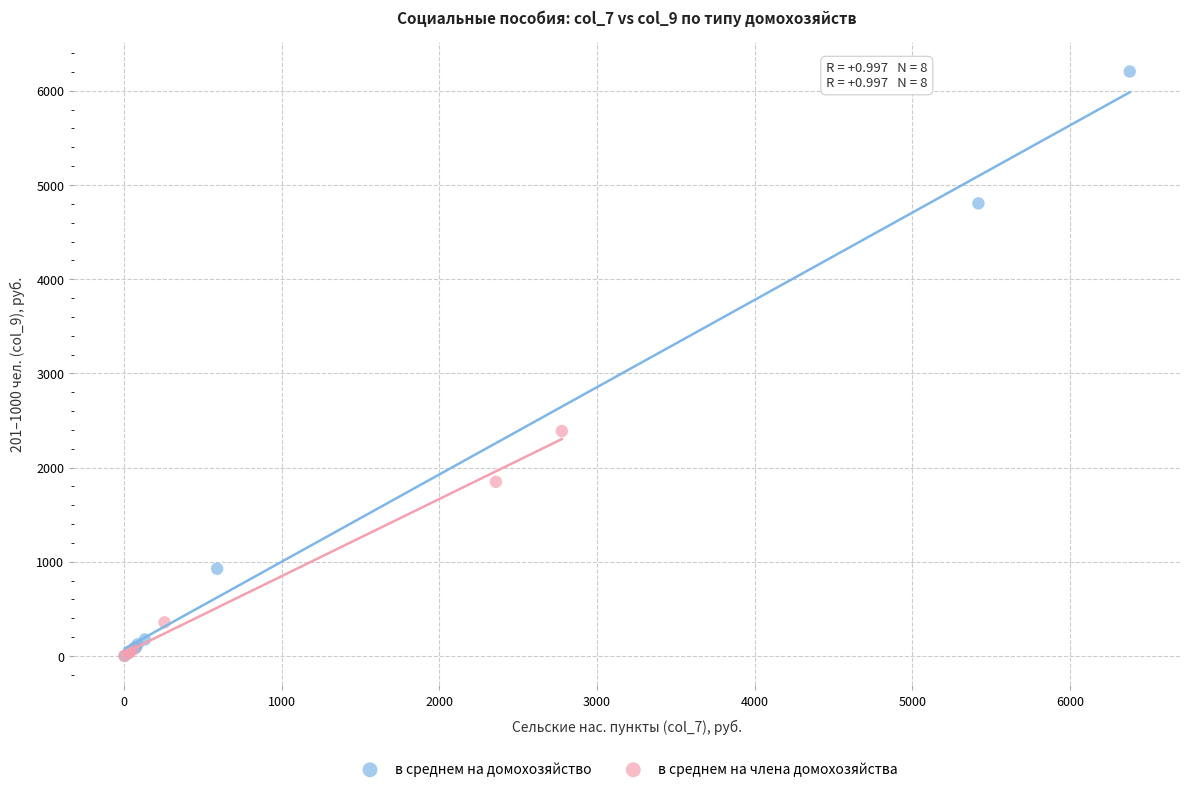

Which series has the largest Y range (max minus min)?

в среднем на домохозяйство